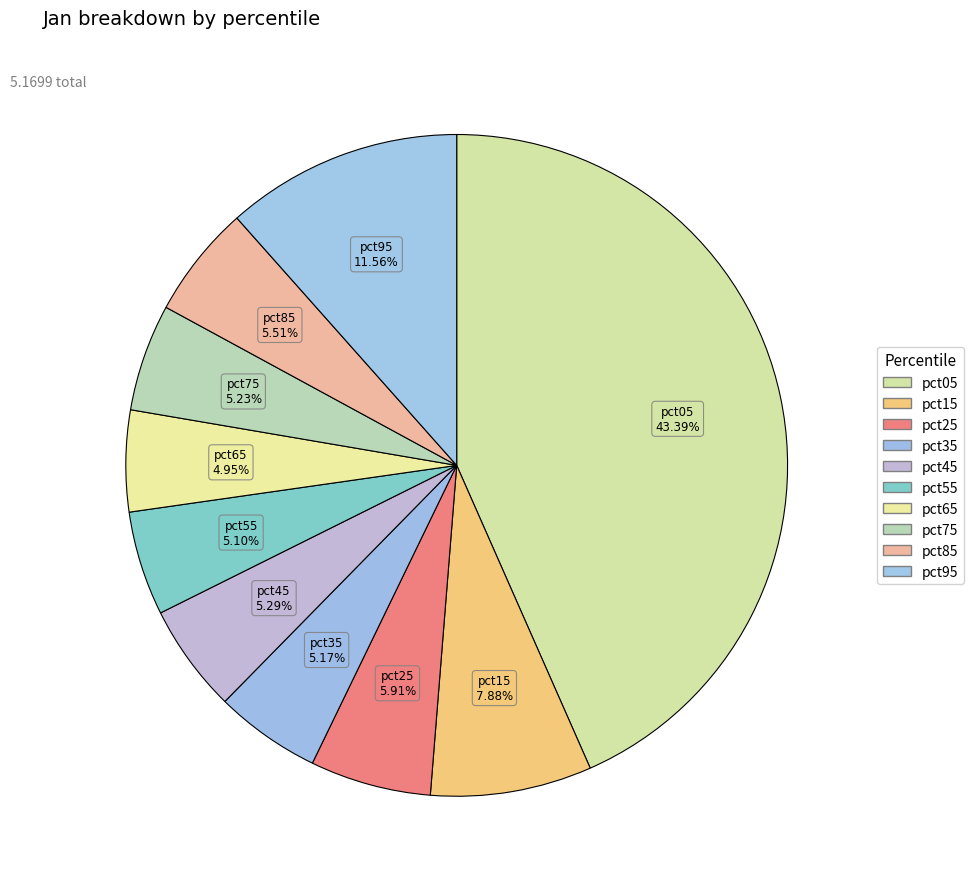

How many slices are in this pie chart?

10